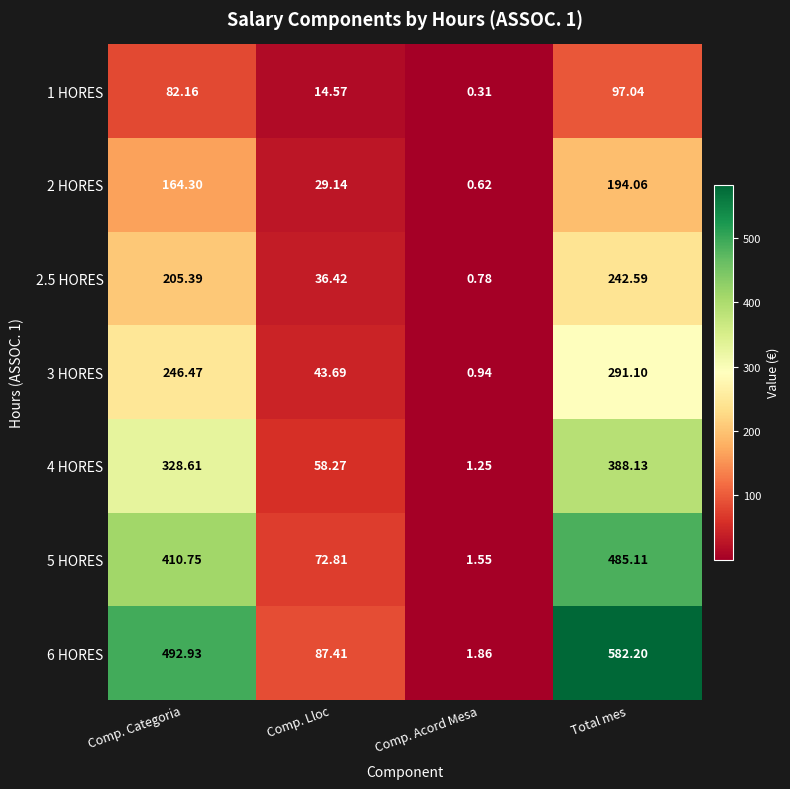

At which category is the sum across all series the highest?

Total mes